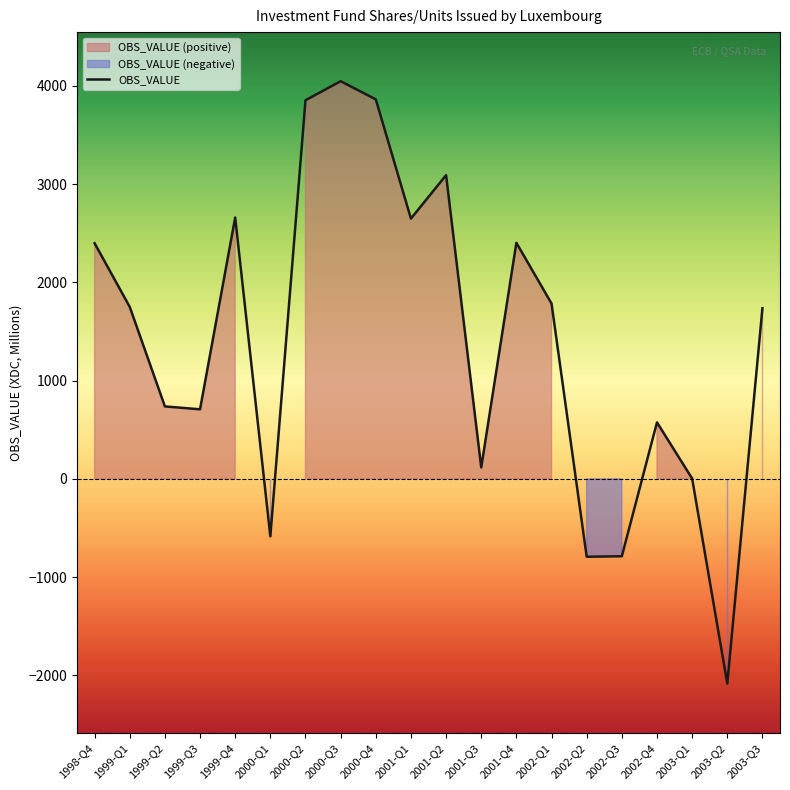

The chart shows a value of 2649.0 at 2001-Q1. True or false?

True